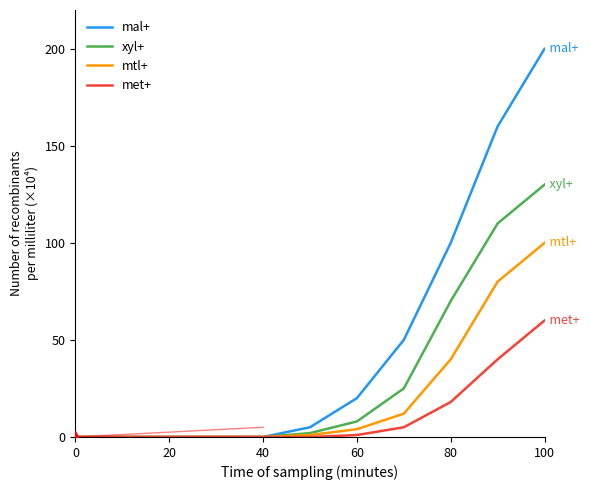

List the series in order of their peak value, highest first.

mal+, xyl+, mtl+, met+